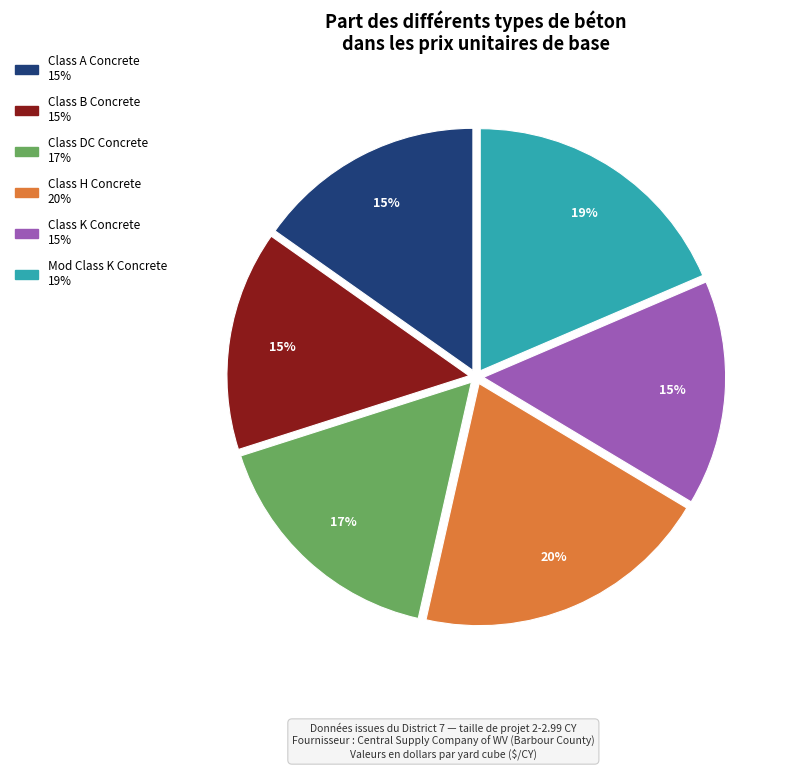

Count the number of slices in the pie.

6